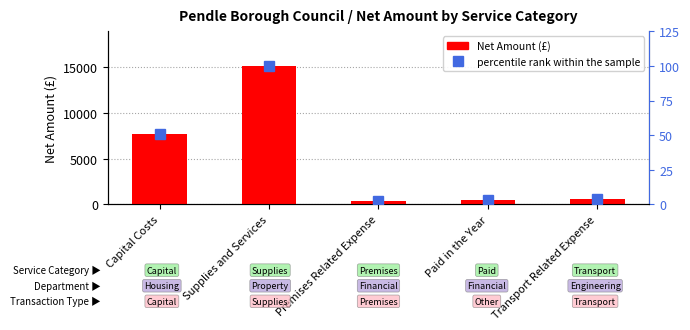

What is the sum of all Net Amount values?

24367.6